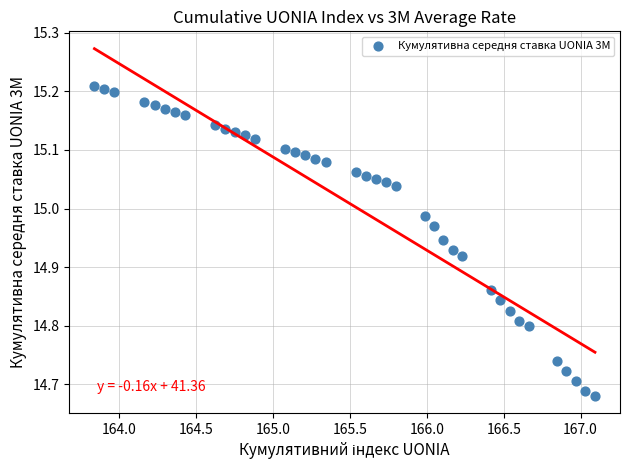

What is the range of X values (max minus min)?

3.3